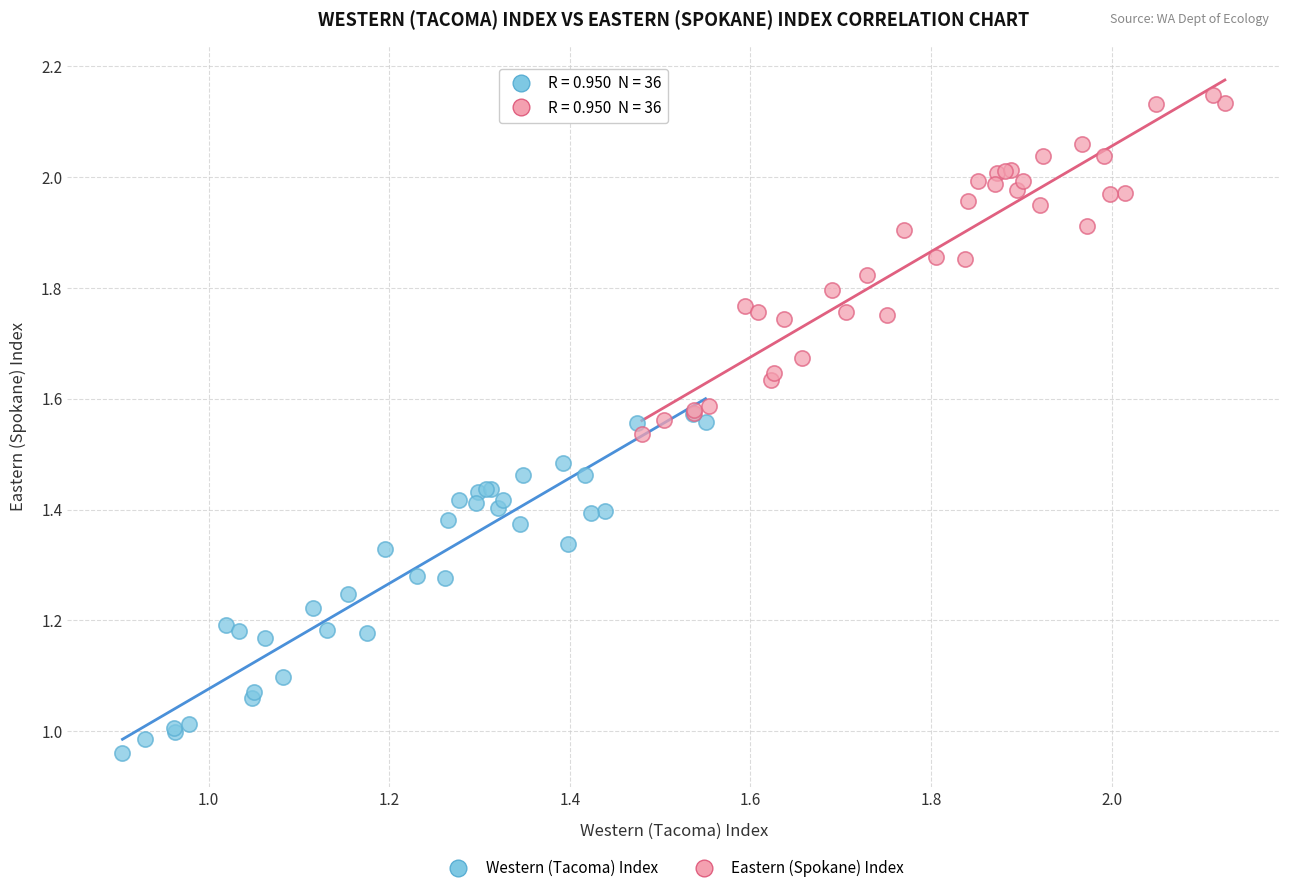

Which series reaches the maximum Y coordinate?

Eastern (Spokane) Index